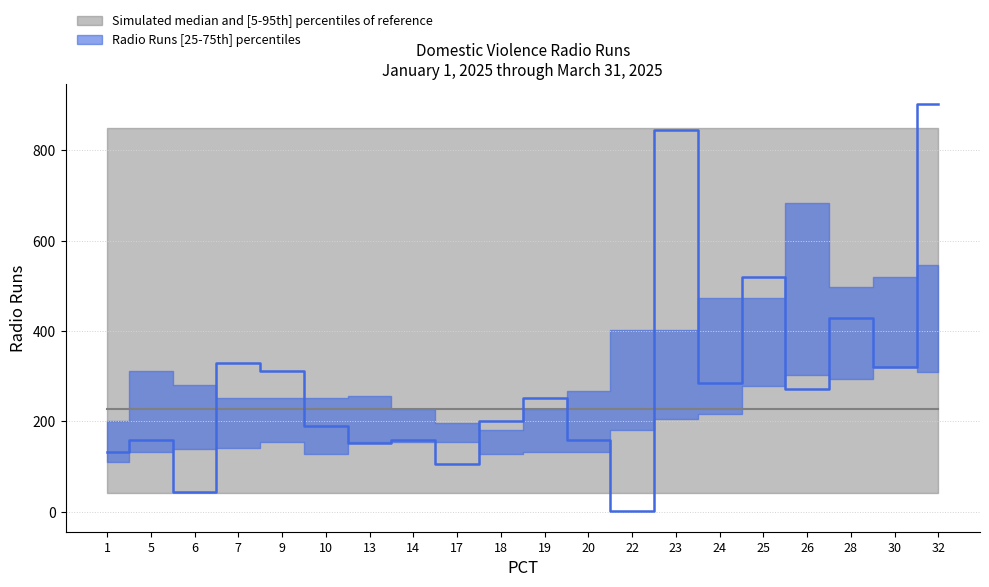

What is the greatest value displayed?

902